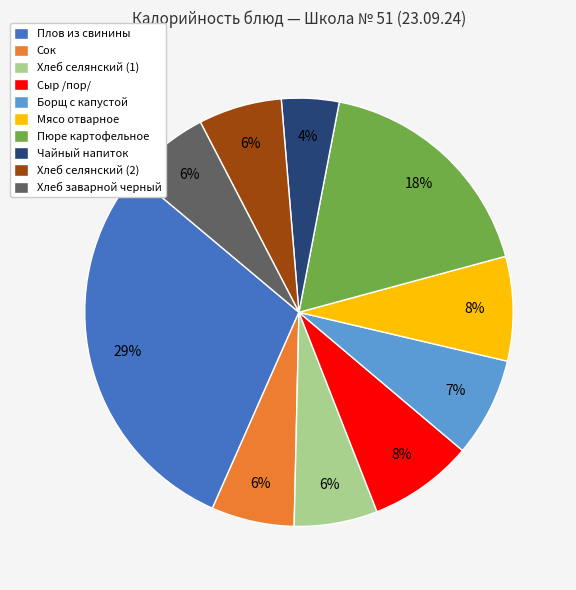

Is there a majority slice in this chart?

No